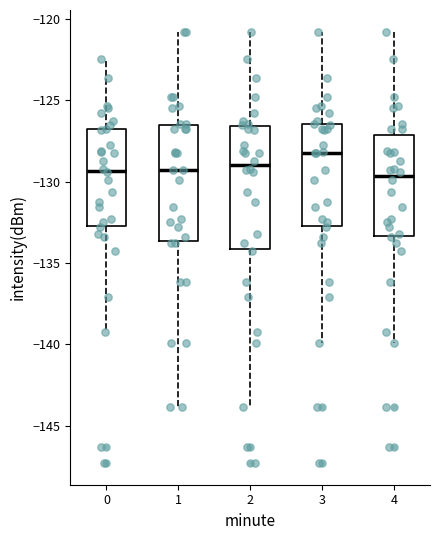

Reading left to right, transcribe this box plot: for each box, give where its median line is, the range the box spans, and where its two whiskers end, as read against the y-axis. The values are not printed on the chart, so give them approximately, as read against the axis.

0: median -129.5, box -132.5 to -127.0, whiskers -139.0 to -122.5
1: median -129.5, box -133.5 to -126.5, whiskers -144.0 to -121.0
2: median -129.0, box -134.0 to -126.5, whiskers -144.0 to -121.0
3: median -128.0, box -132.5 to -126.5, whiskers -140.0 to -121.0
4: median -129.5, box -133.5 to -127.0, whiskers -140.0 to -121.0